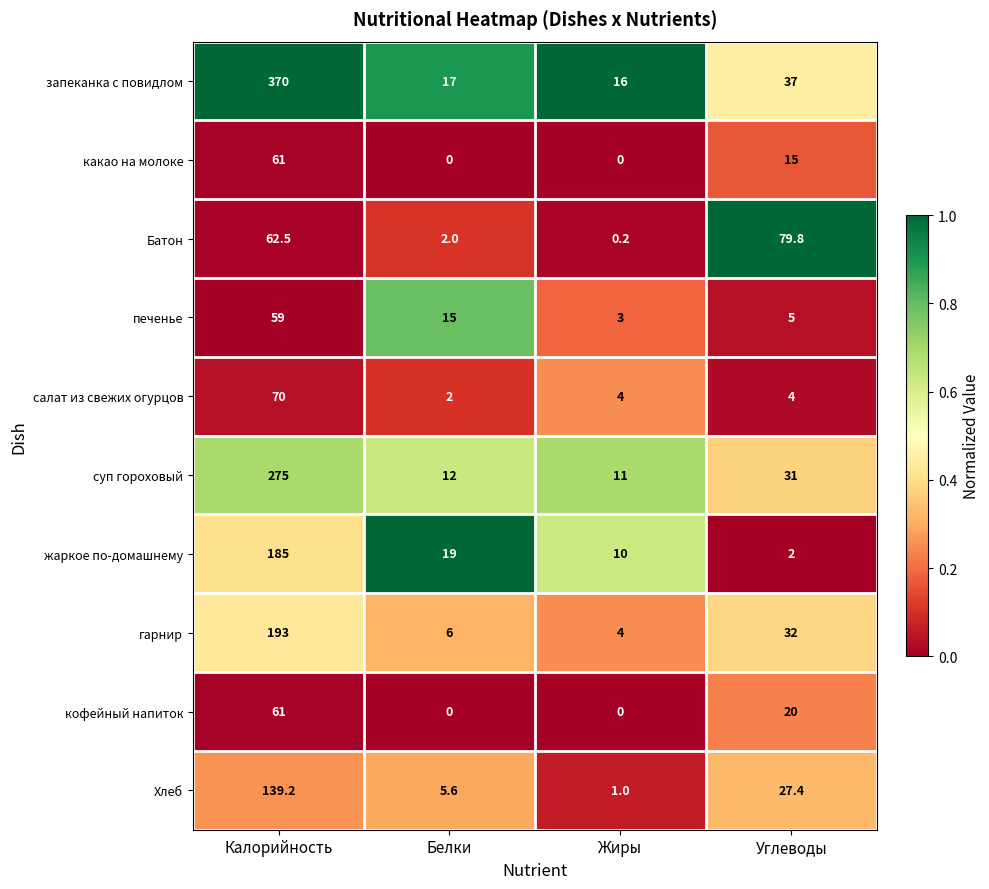

What is the spread (max minus min) of values at Калорийность?

311.0